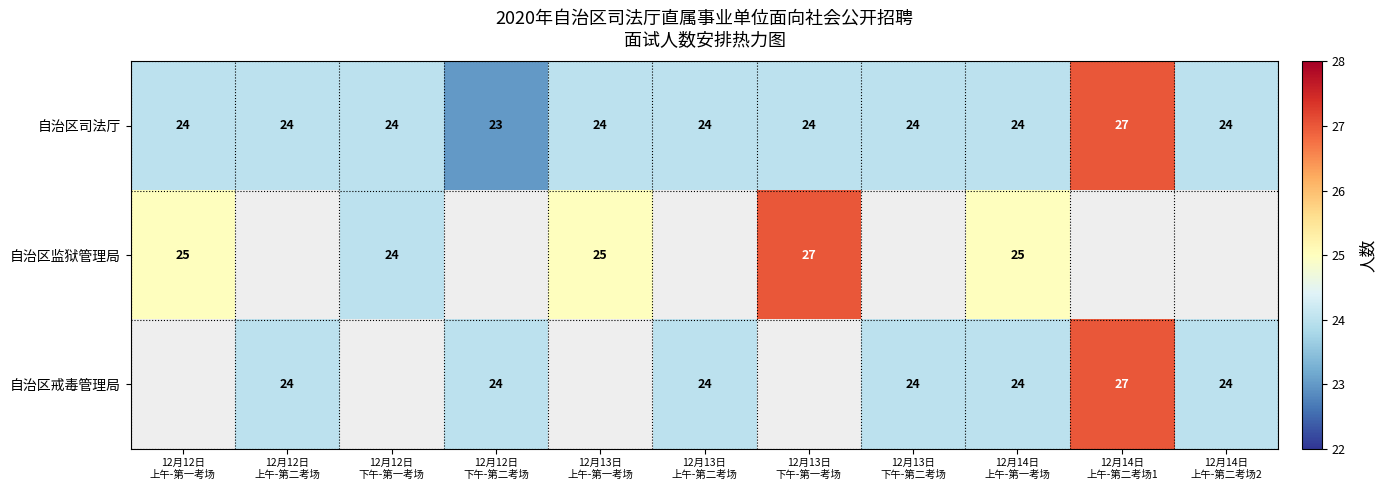

How many 自治区司法厅 values are between 24 and 25?

9